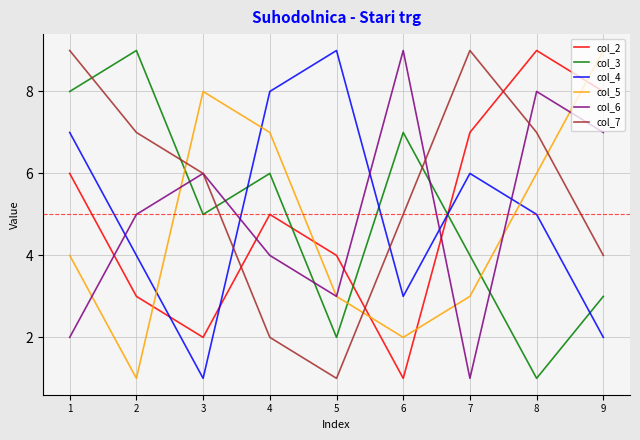

Where does the col_3 series first go above 5?

1